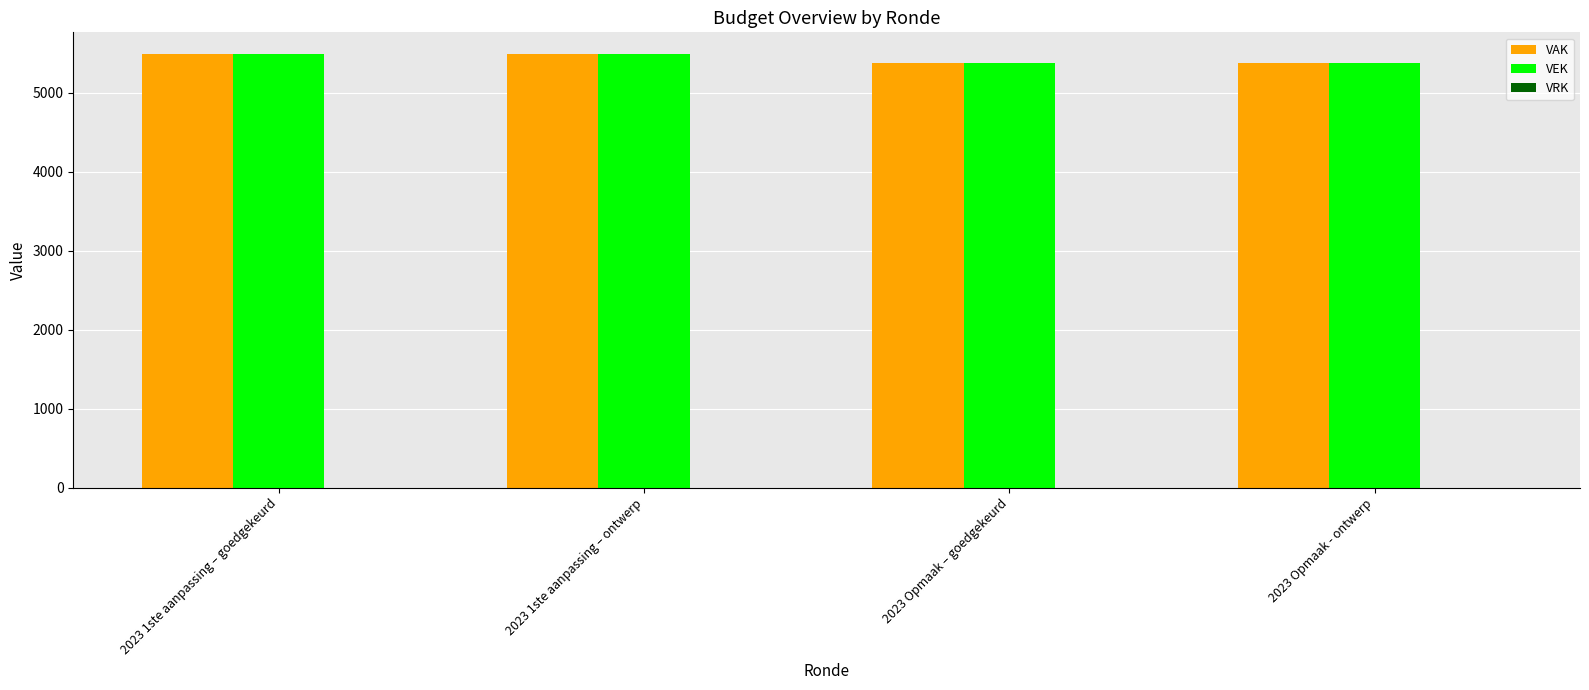

What is the total value across all series at 2023 Opmaak – goedgekeurd?

10754